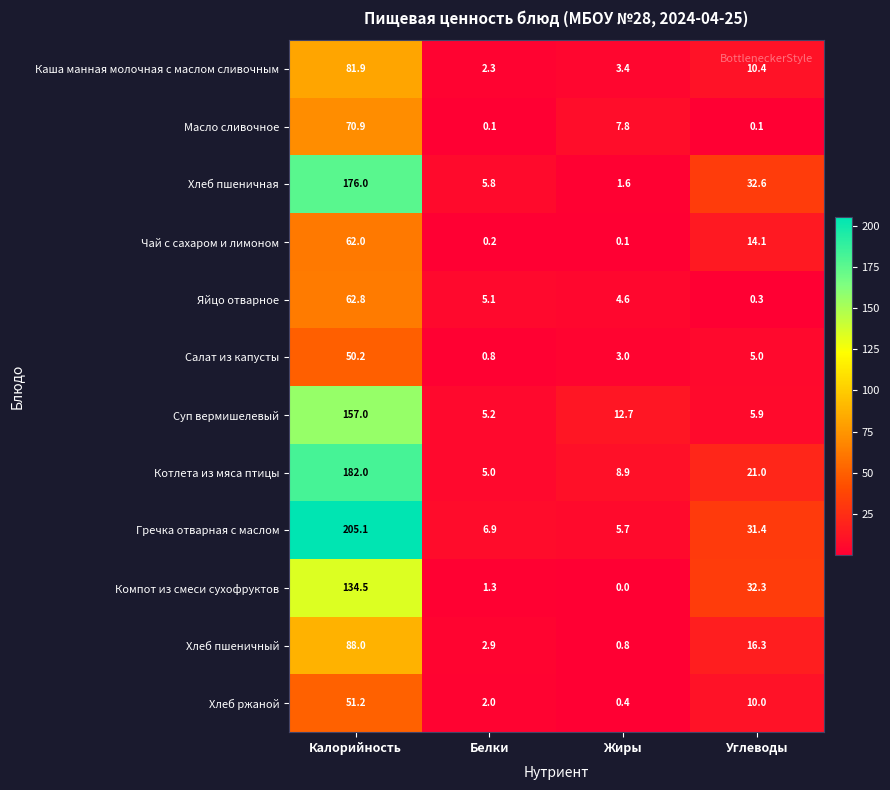

What is the difference between the Чай с сахаром и лимоном values at Белки and Калорийность?

61.8